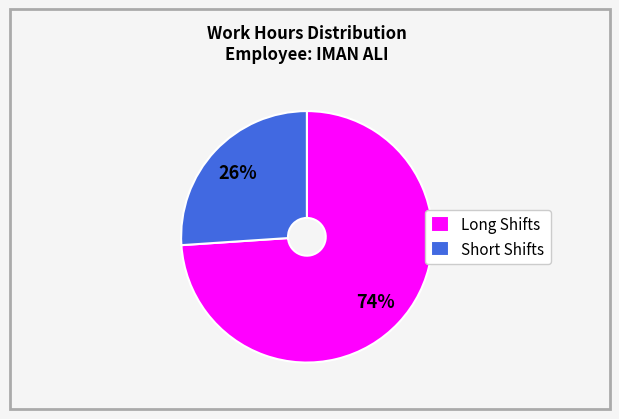

To the nearest percent, what is the difference between the largest and smallest slice percentages?

48%